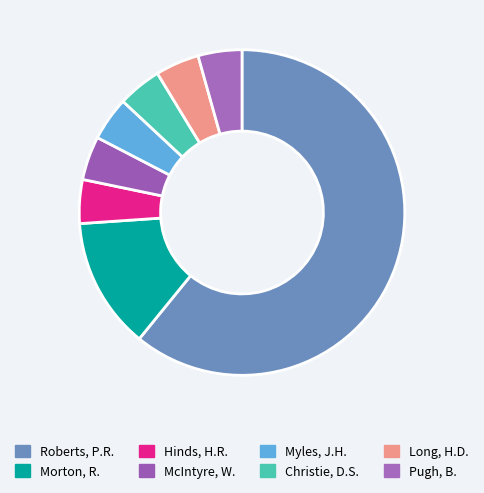

What is the ratio of the value at Myles, J.H. to the value at Christie, D.S.?

1.0